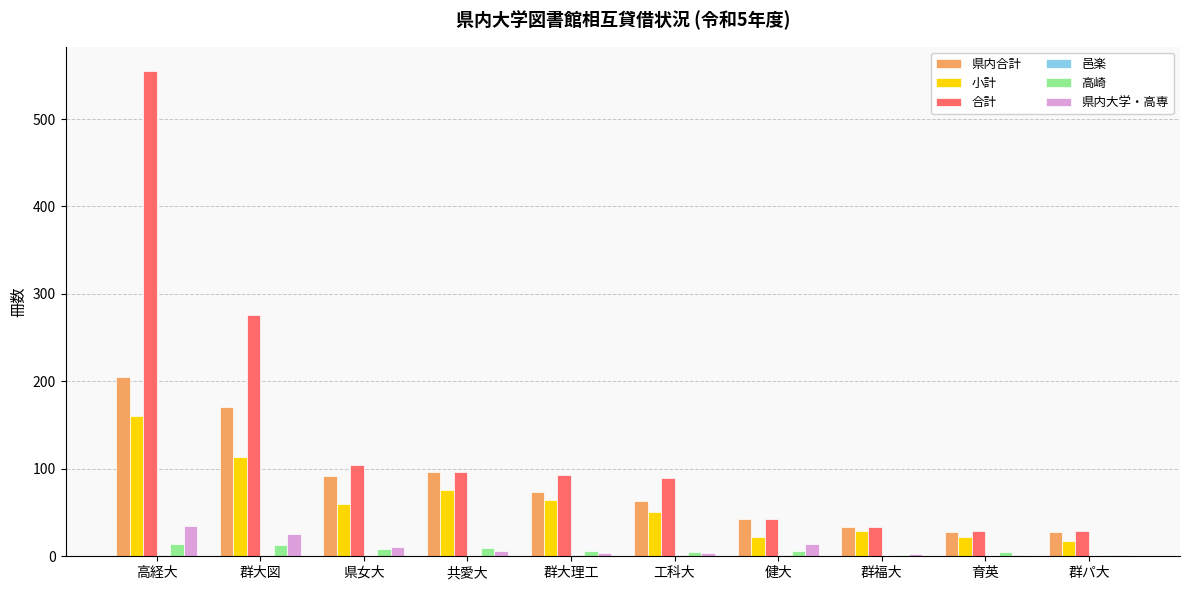

Which label corresponds to the largest value in the chart?

高経大